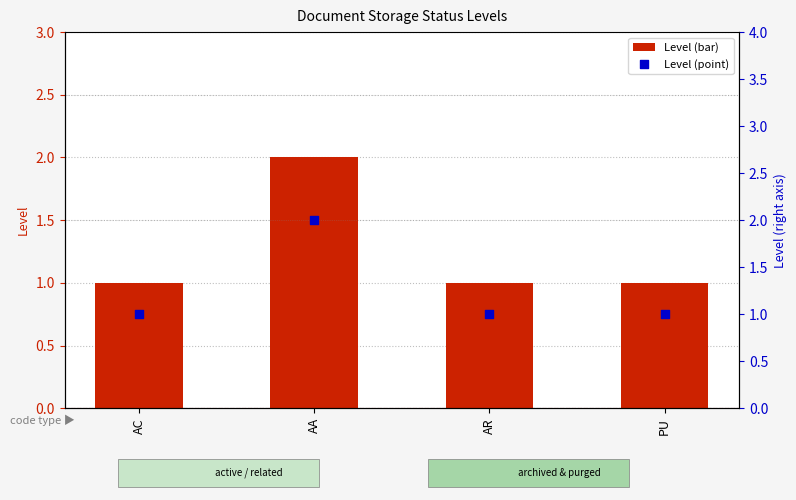

Which series reaches the minimum Y coordinate?

Level